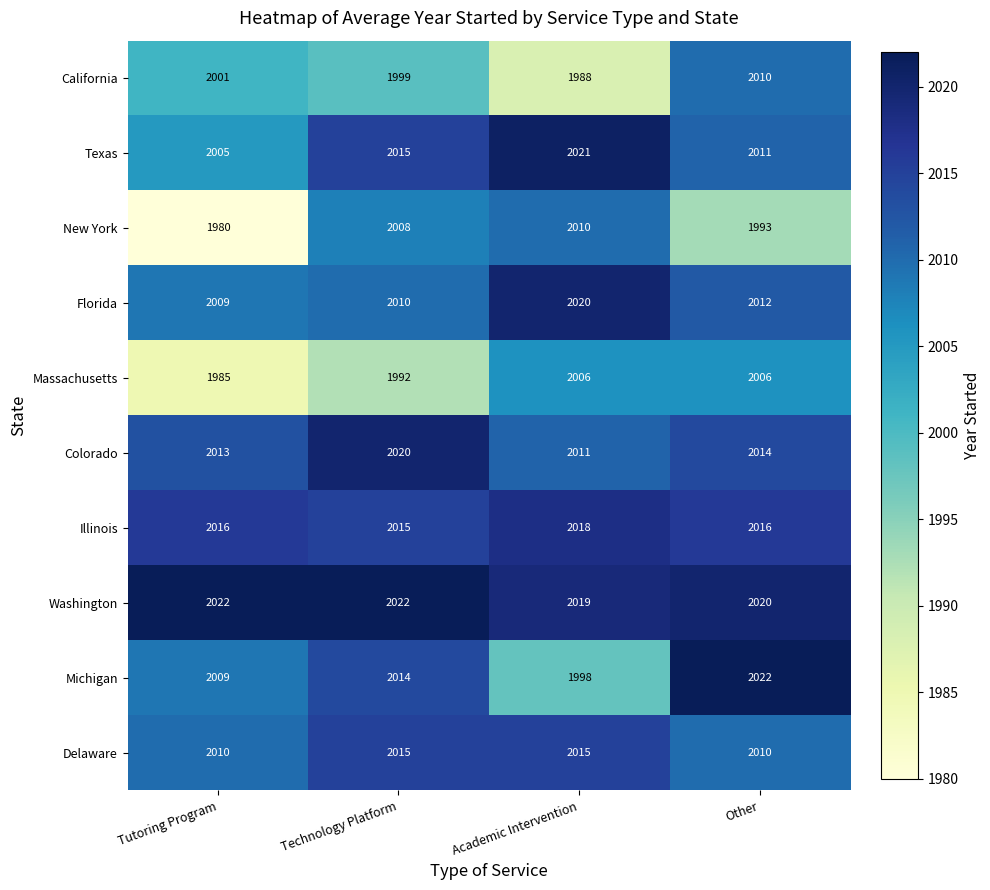

At which category is the sum across all series the highest?

Other